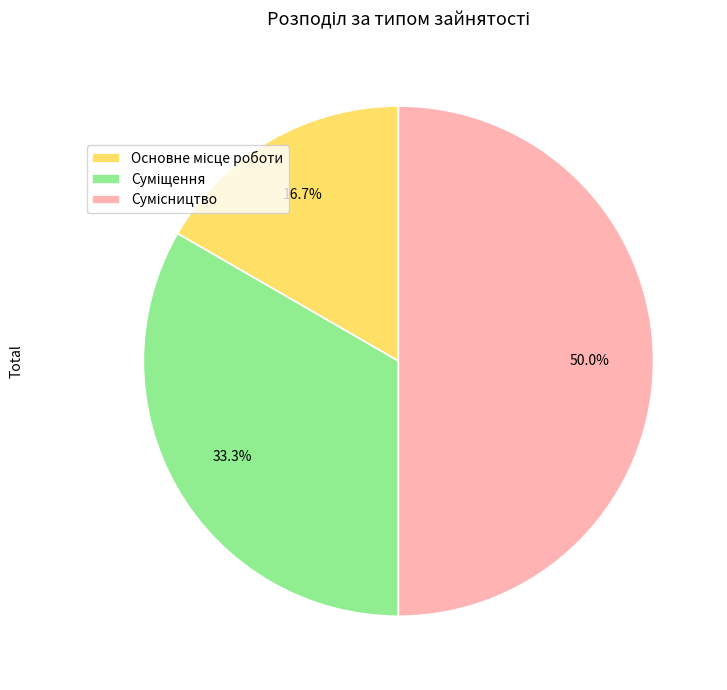

What is the change in value from Основне місце роботи to Сумісництво?

+2